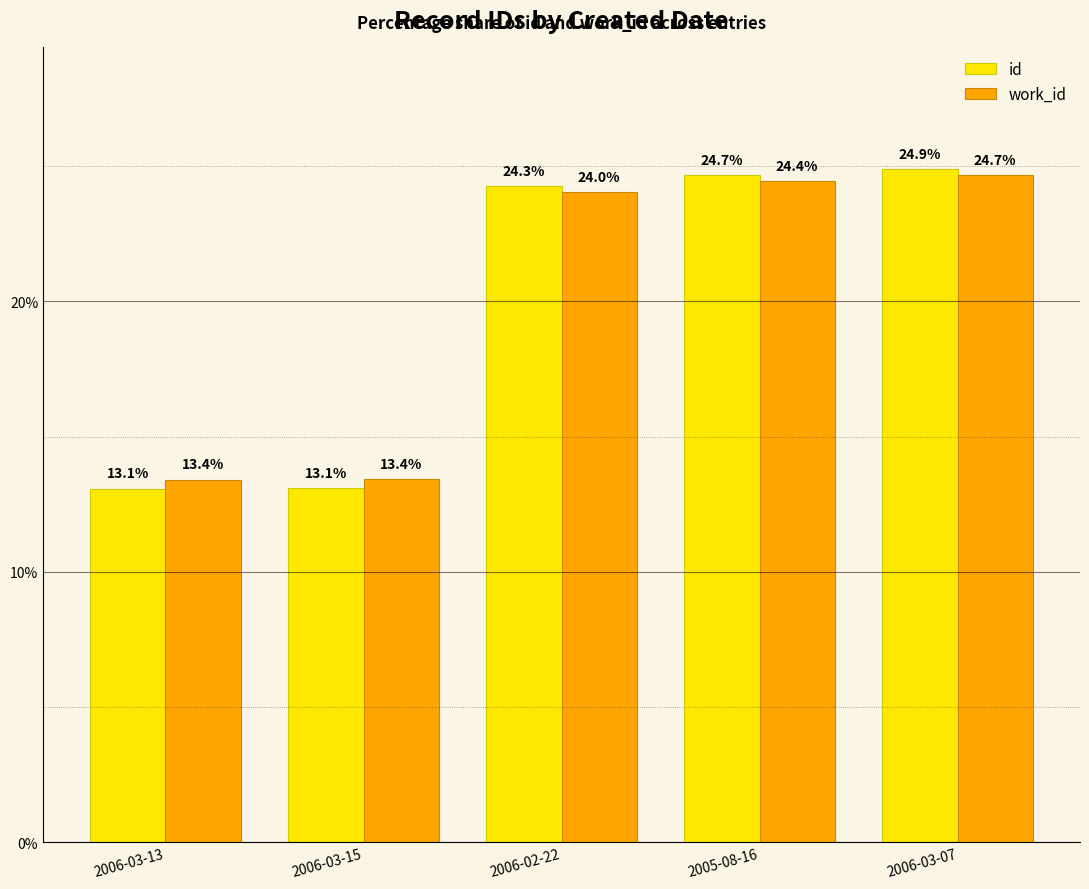

What are all the series names shown in the legend?

id, work_id